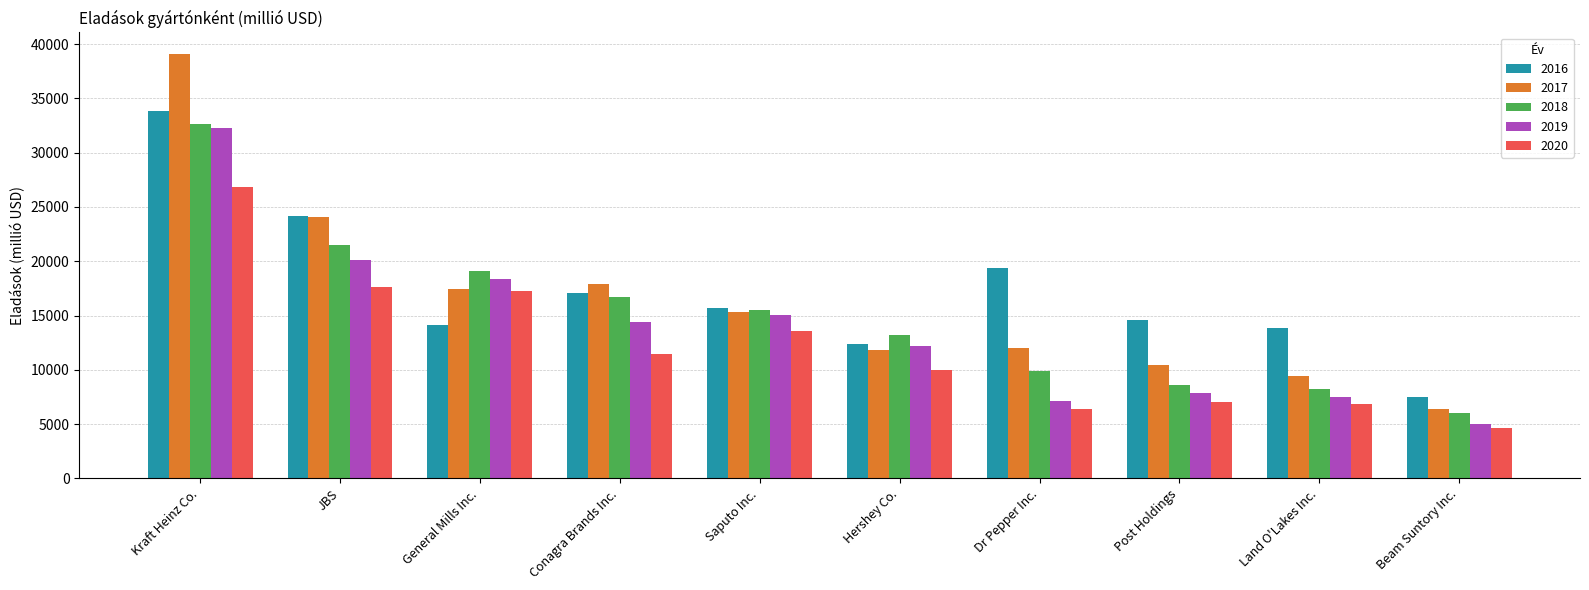

At which category is the sum across all series the highest?

Kraft Heinz Co.